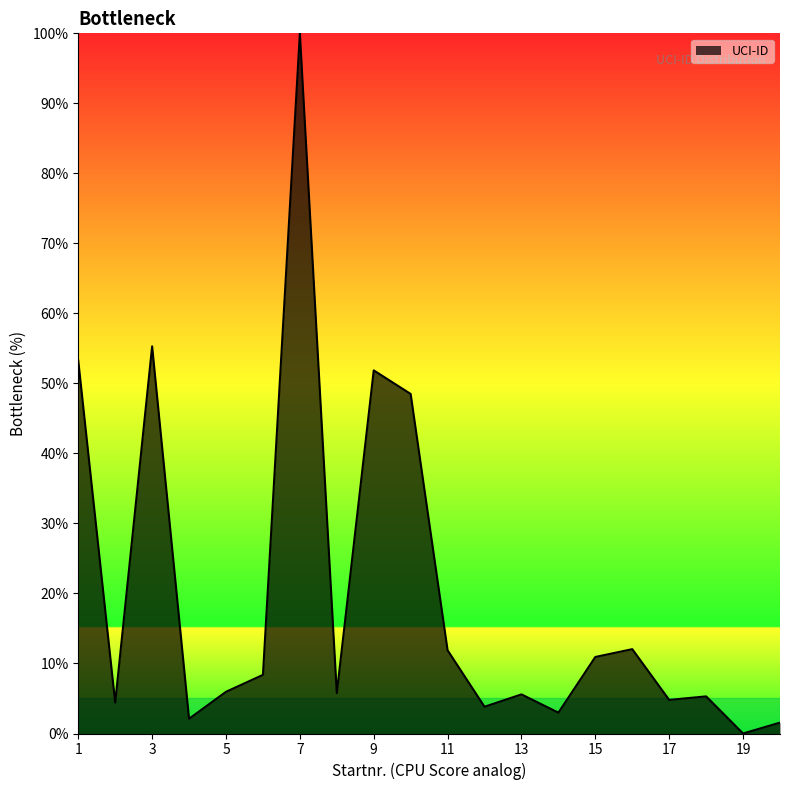

True or false: there are more than 0 points higher than both neighbors.

True